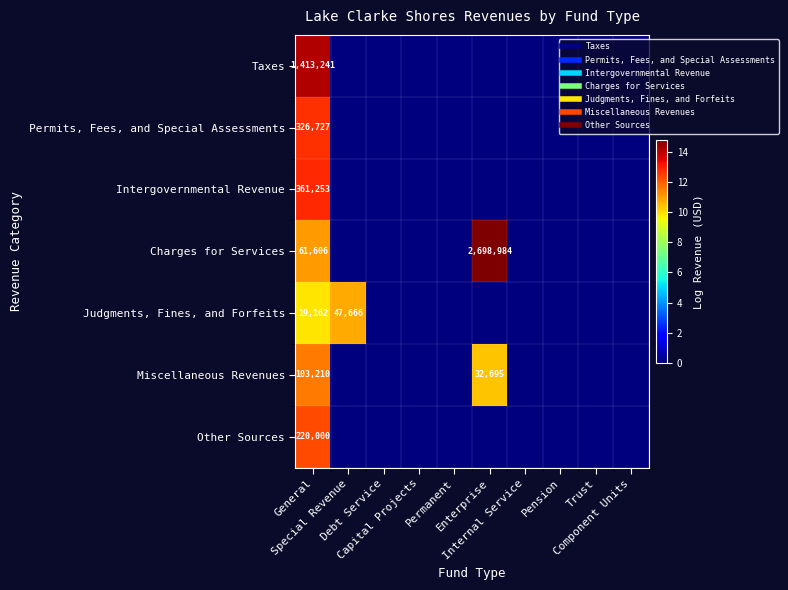

How many data points in Intergovernmental Revenue are above 0?

1